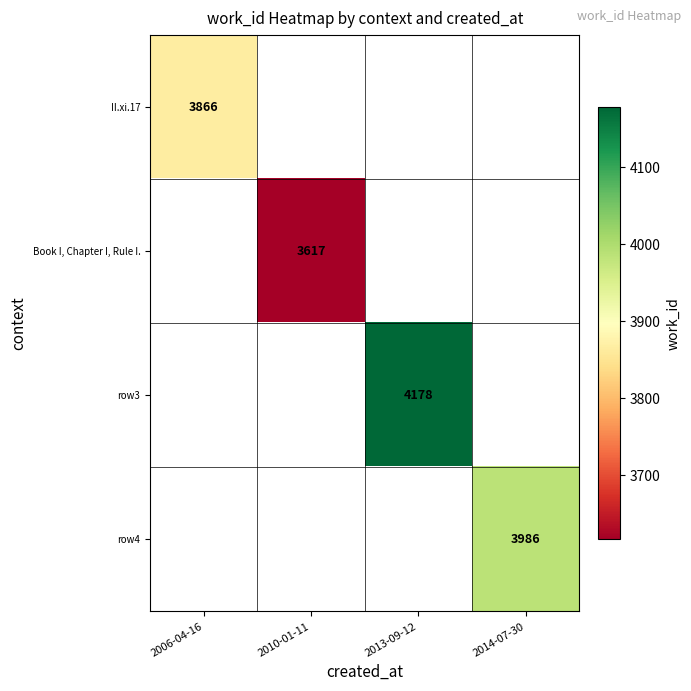

The Book I, Chapter I, Rule I. series shows 3617 at 2010-01-11. True or false?

True